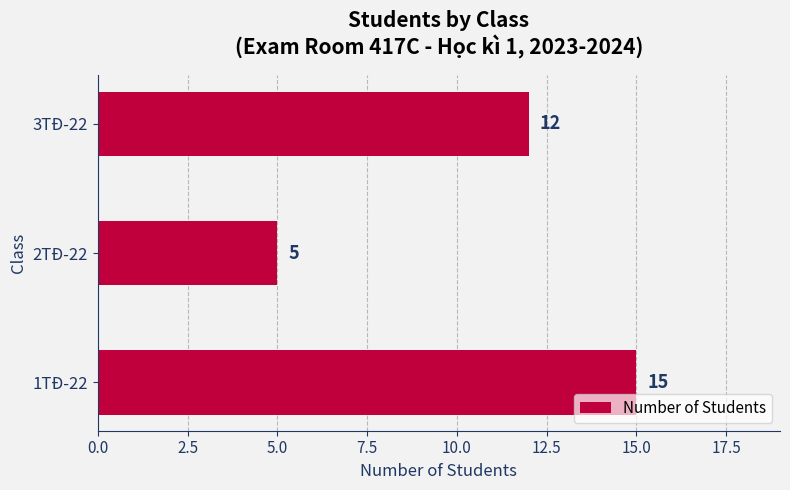

How many bars are there in total?

3